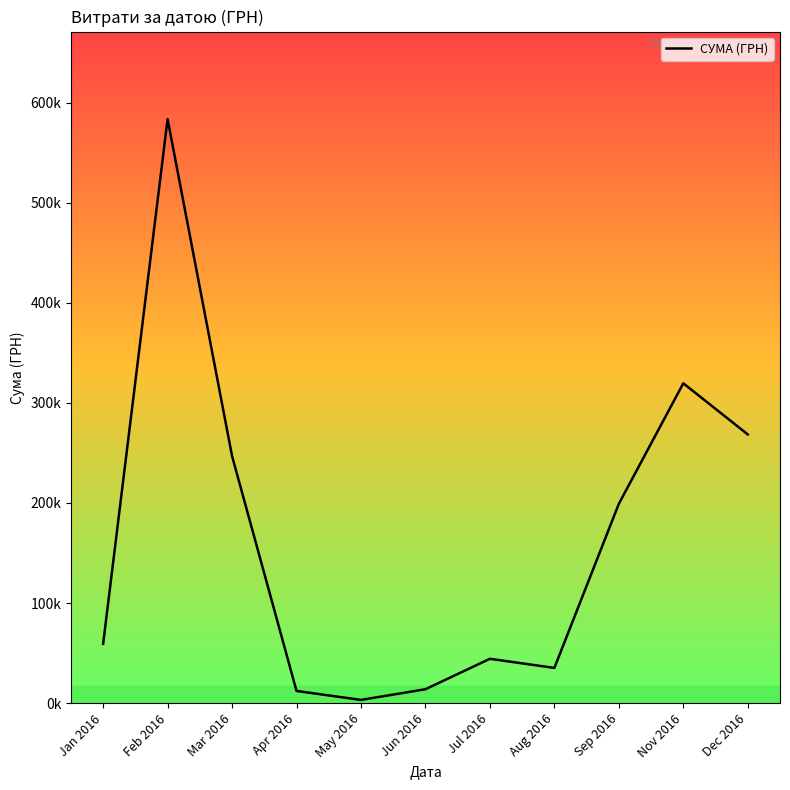

What value does the data have at Apr 2016?

12116.1